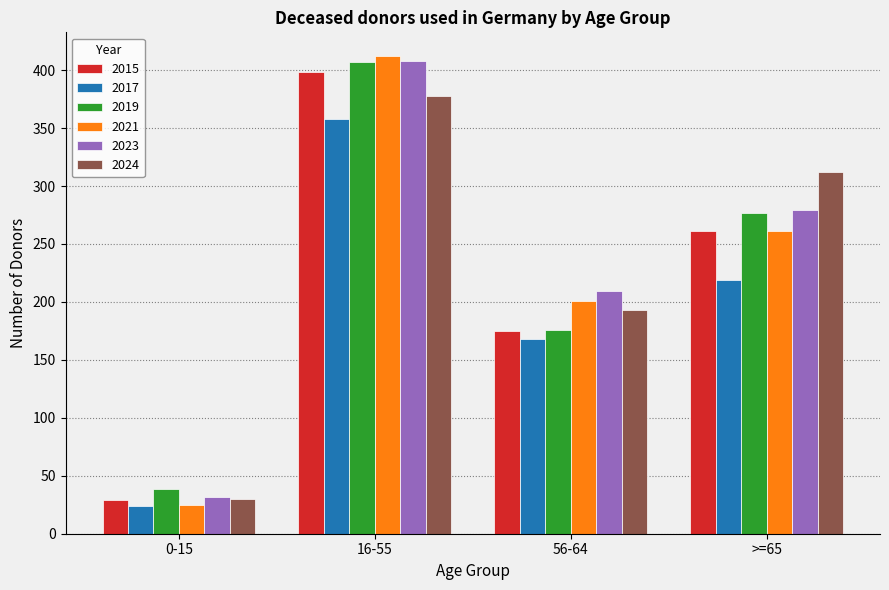

Count the 2024 values in the range 193 to 378.

3